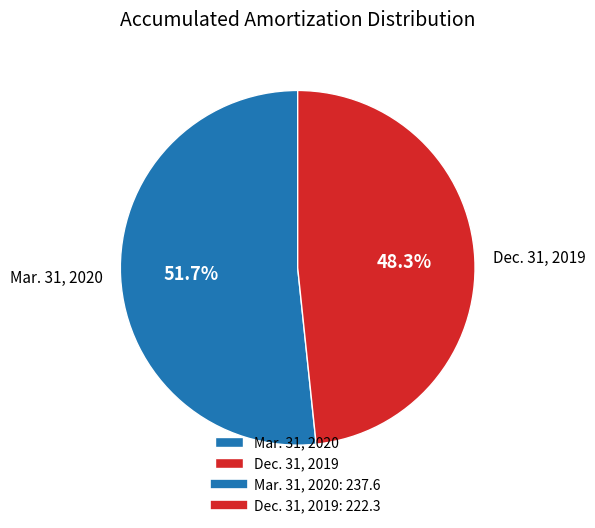

Which has a higher value, Mar. 31, 2020 or Dec. 31, 2019?

Mar. 31, 2020